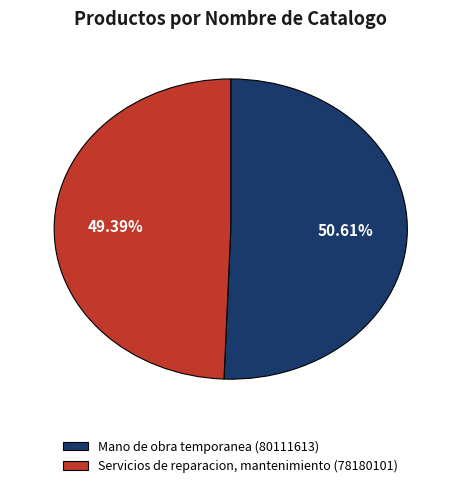

The Mano de obra temporanea slice represents 51% of the pie. True or false?

True